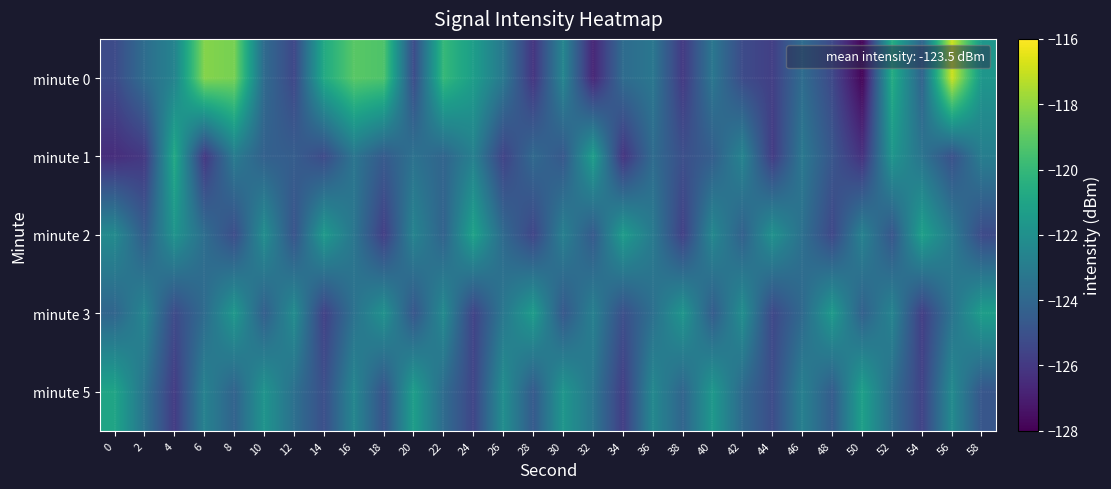

At which label does minute 1 first exceed -124?

4